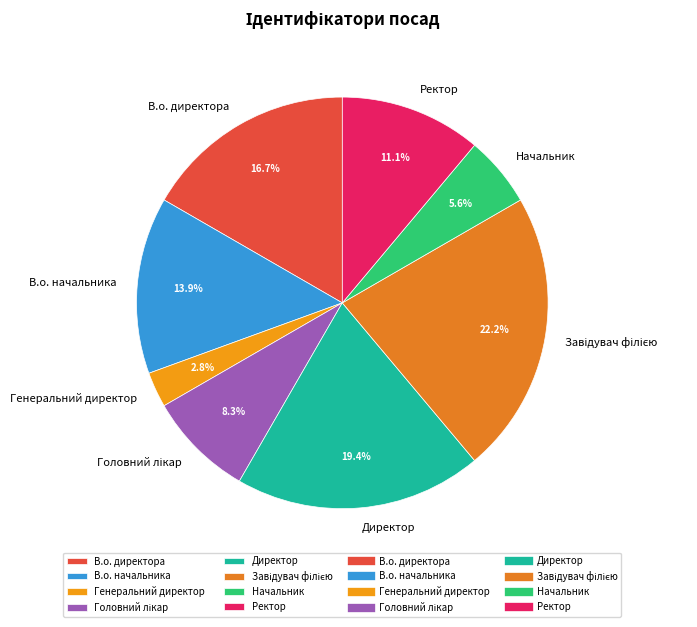

What is the smallest slice in the pie chart?

Генеральний директор